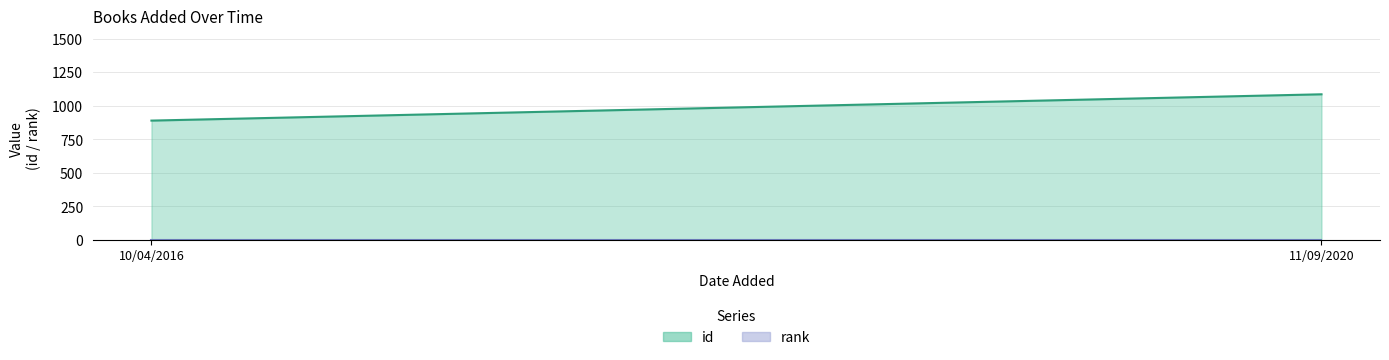

What is the value of the id point at the 1st from the left?

889